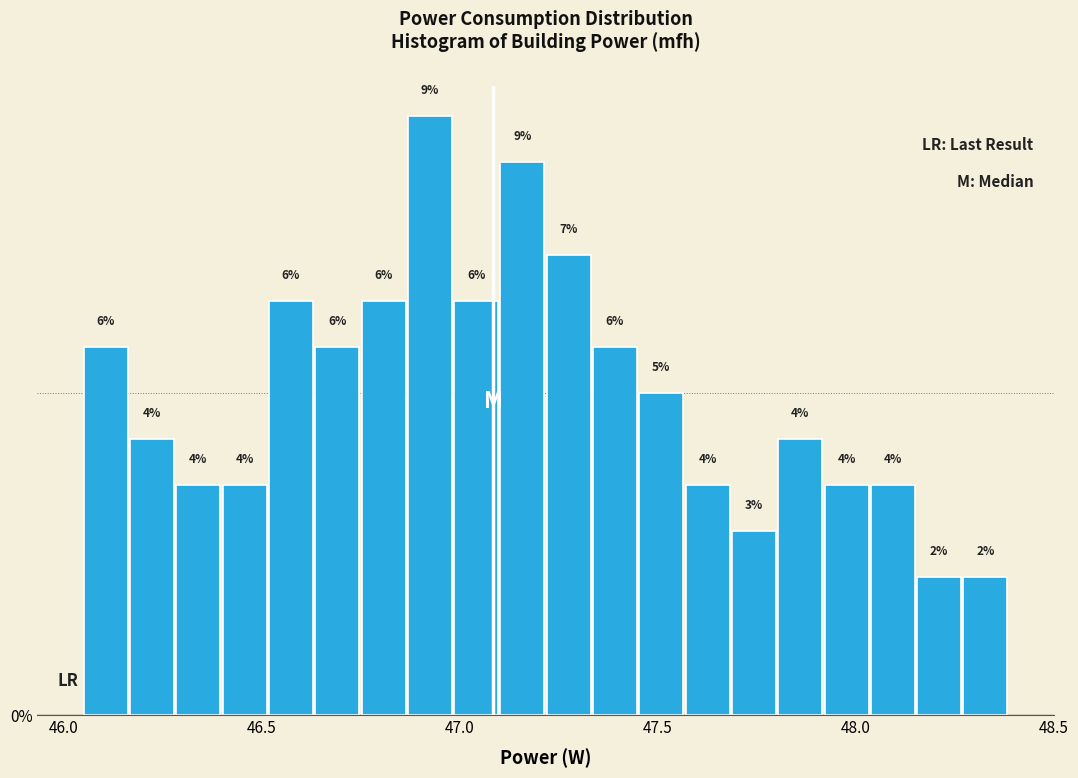

Read against the x-axis, roughly where is the centre of the tallest bar?

46.90